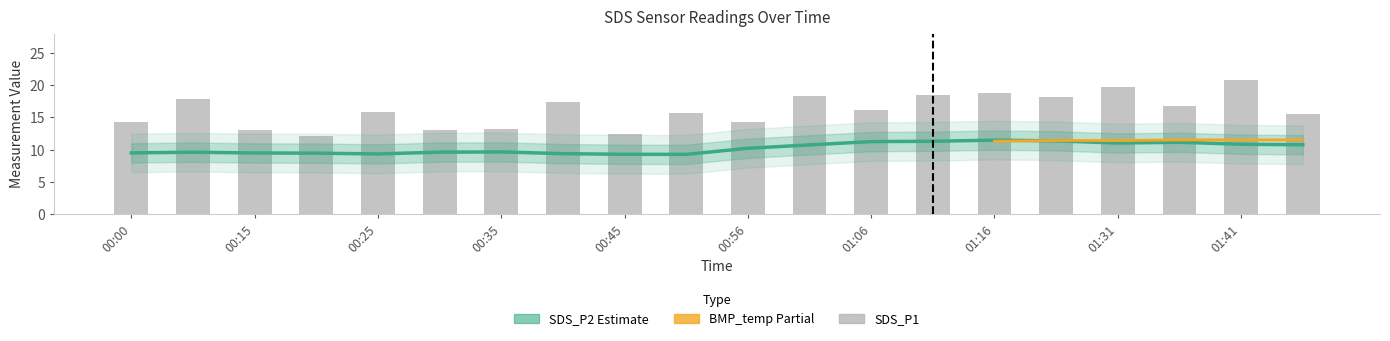

At how many categories does at least one series exceed 12?

20